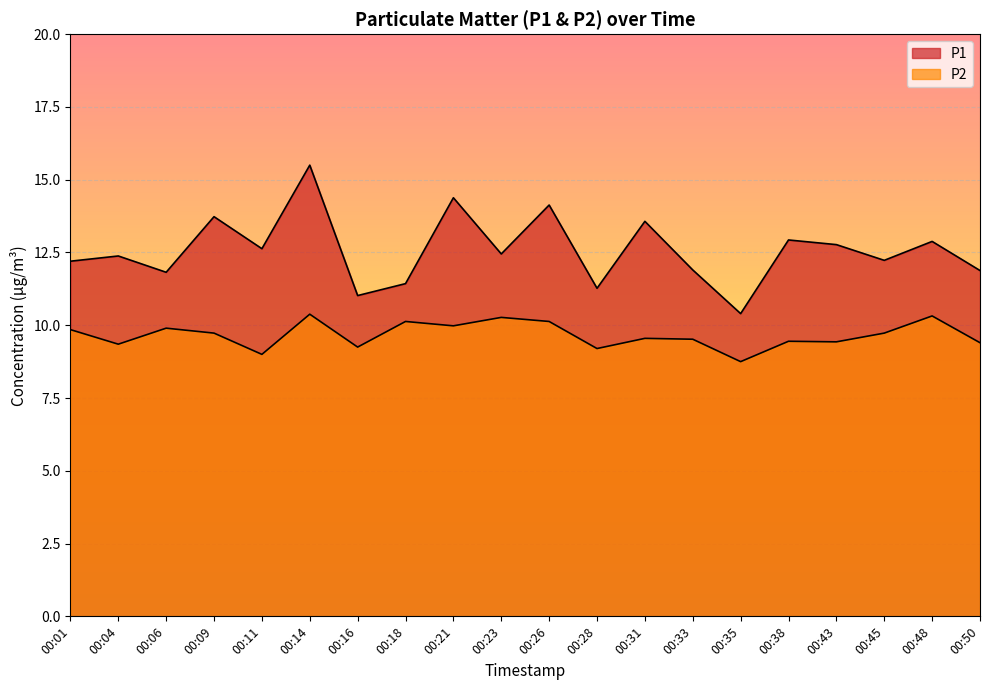

At which category does P1 reach its first local valley?

00:06